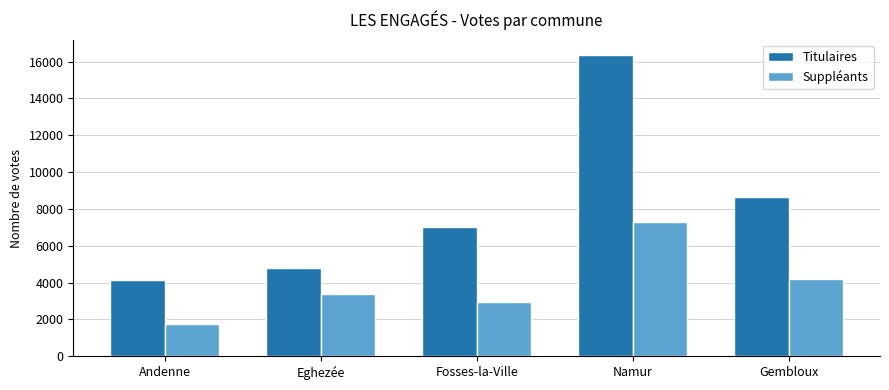

Count the number of categories in the chart.

5